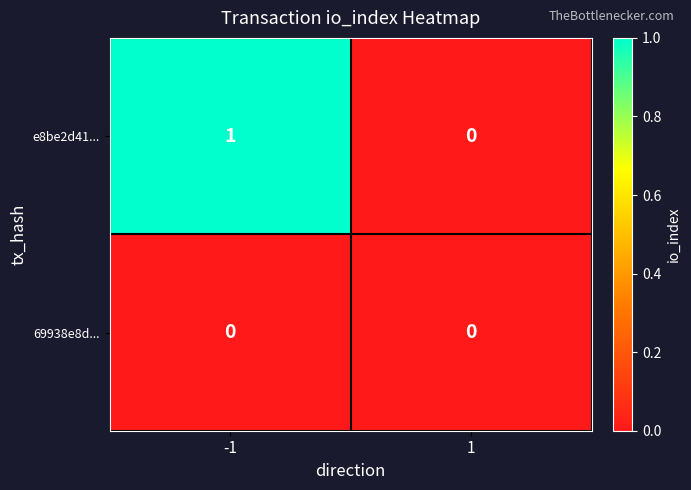

List the series in order of their peak value, highest first.

e8be2d41..., 69938e8d...